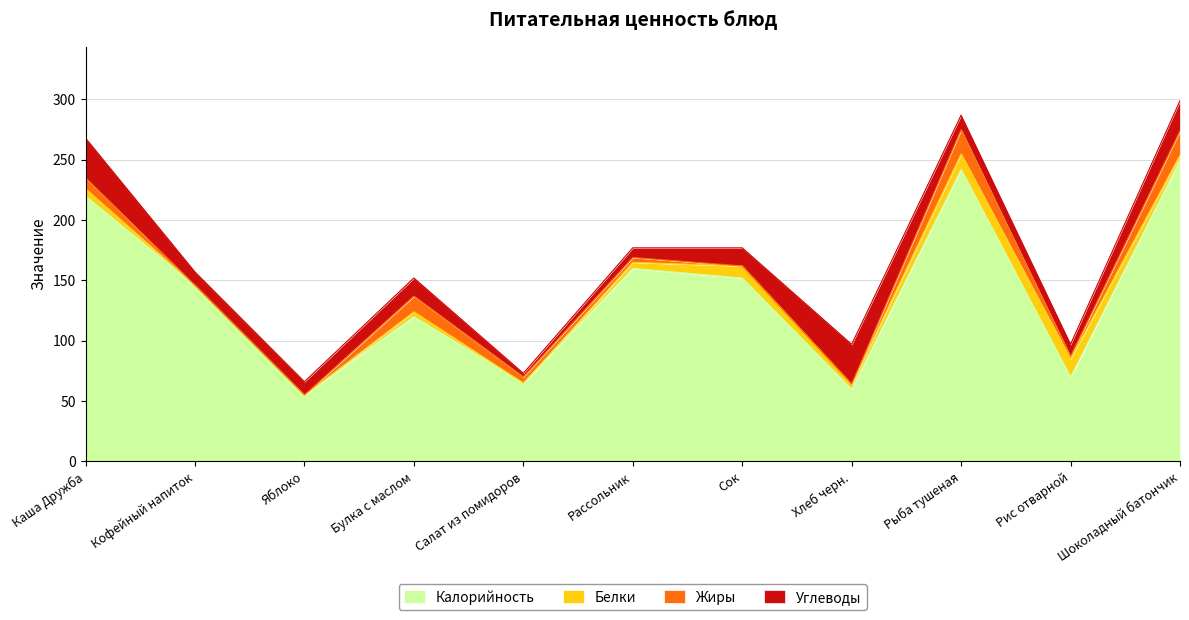

Read the Углеводы value at Сок.

15